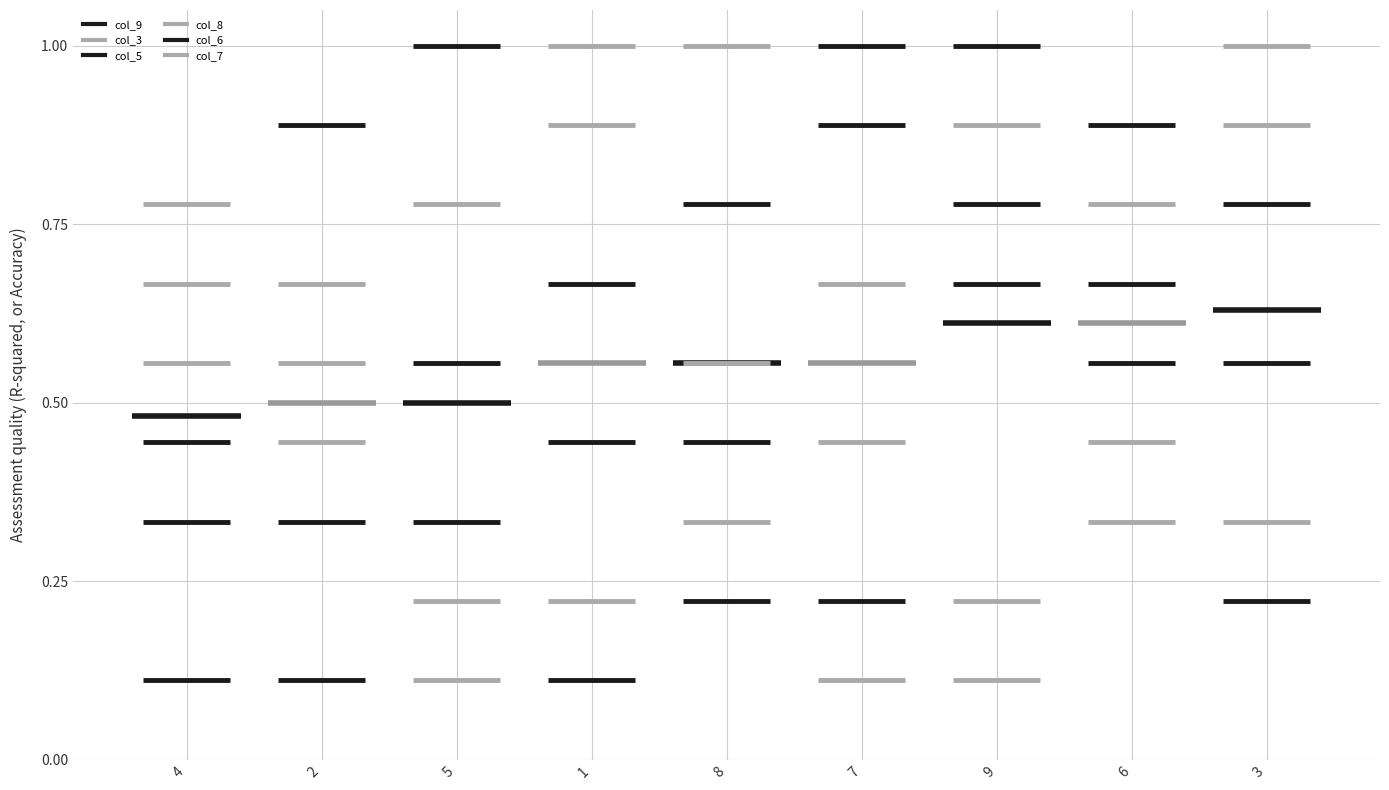

How many lines are shown in the chart?

6